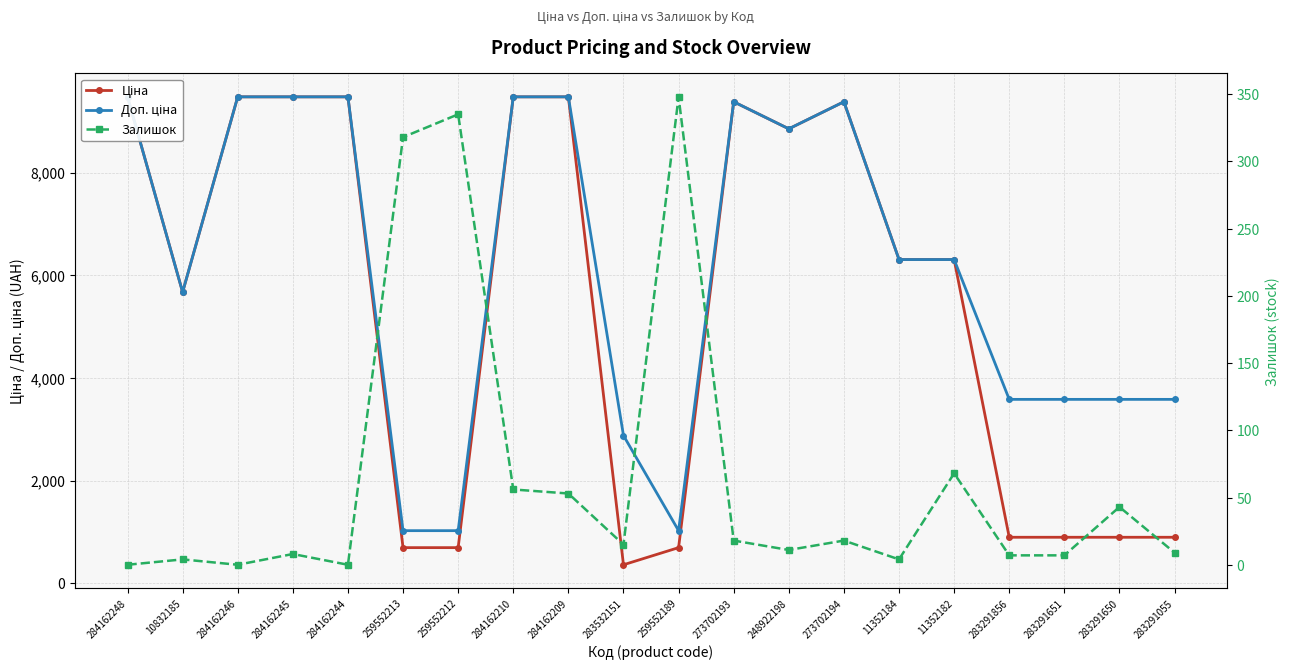

What is the label of the 16th point from the left?

11352182